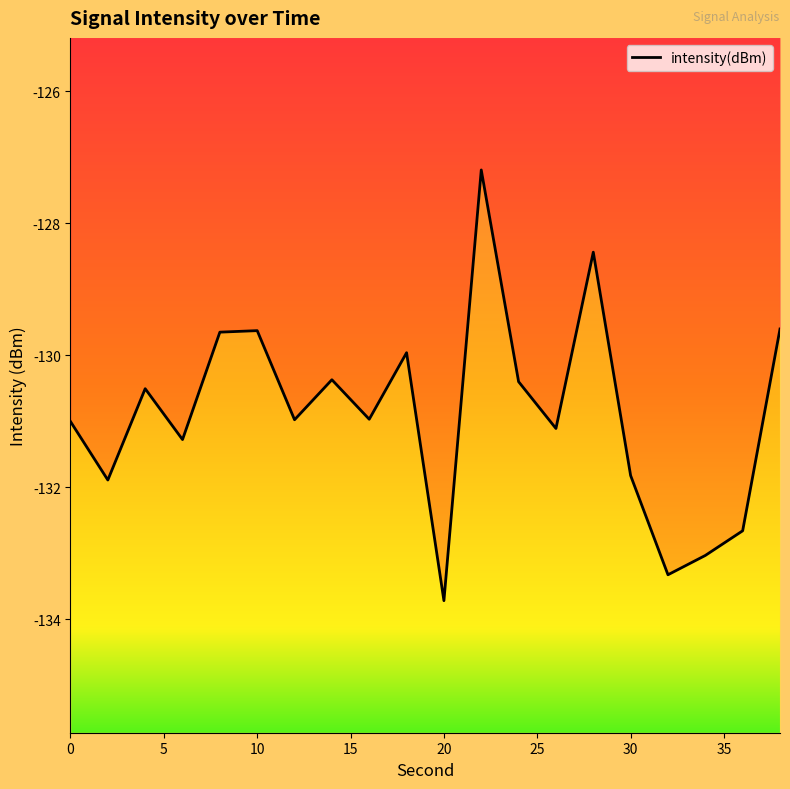

What is the minimum value shown in the chart?

-133.7